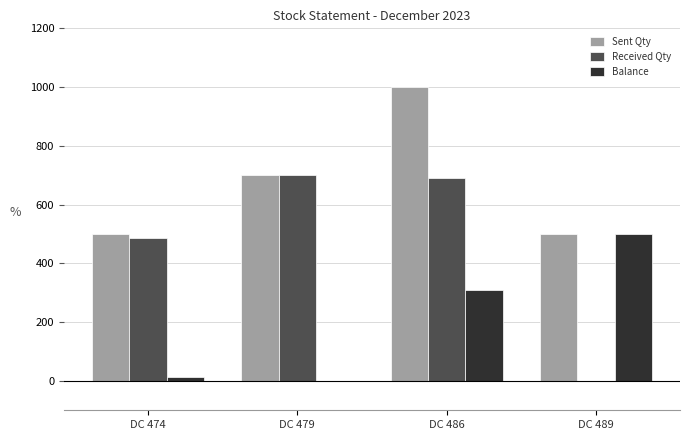

Reading left to right, what are all the values shown in this chart?

Sent Qty: DC 474=500	DC 479=700	DC 486=1000	DC 489=500
Received Qty: DC 474=488	DC 479=700	DC 486=691	DC 489=0
Balance: DC 474=12	DC 479=0	DC 486=309	DC 489=500